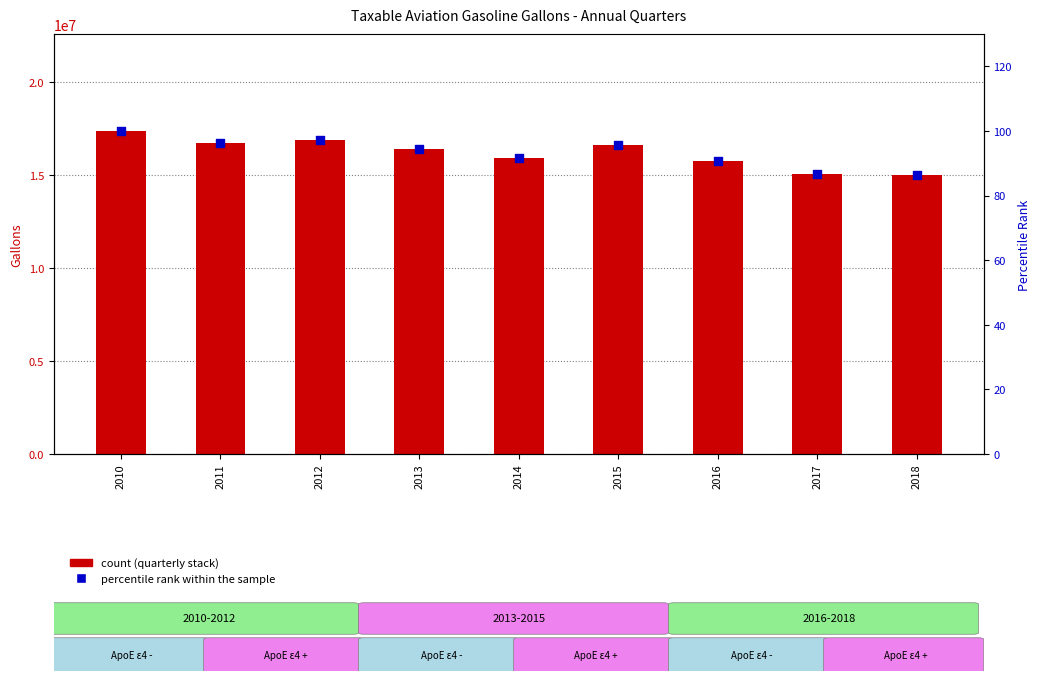

Which series has the largest Y range (max minus min)?

3rd Quarter